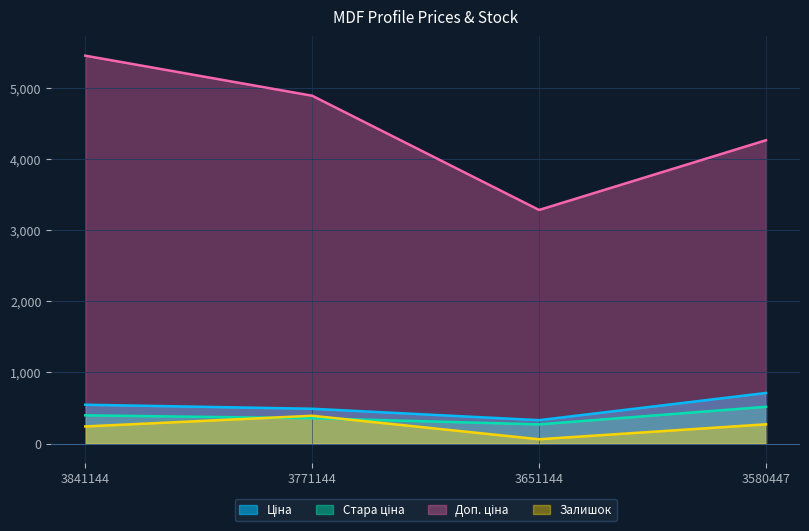

Reading left to right, transcribe all the data shown in this chart.

Ціна: 3841144=544.9	3771144=488.6	3651144=328.1	3580447=710.1
Стара ціна: 3841144=395.9	3771144=355.0	3651144=268.9	3580447=516.0
Доп. ціна: 3841144=5448.8	3771144=4886.0	3651144=3281.4	3580447=4260.8
Залишок: 3841144=240.0	3771144=390.0	3651144=60.0	3580447=270.0